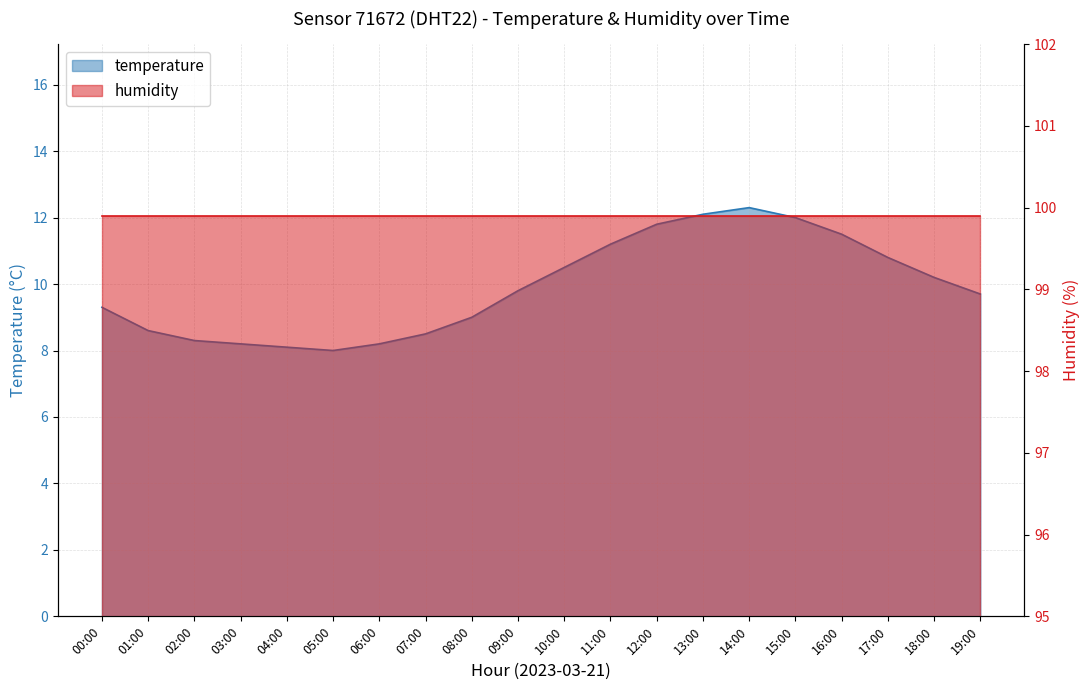

What is the difference between the second highest and minimum values?

4.1